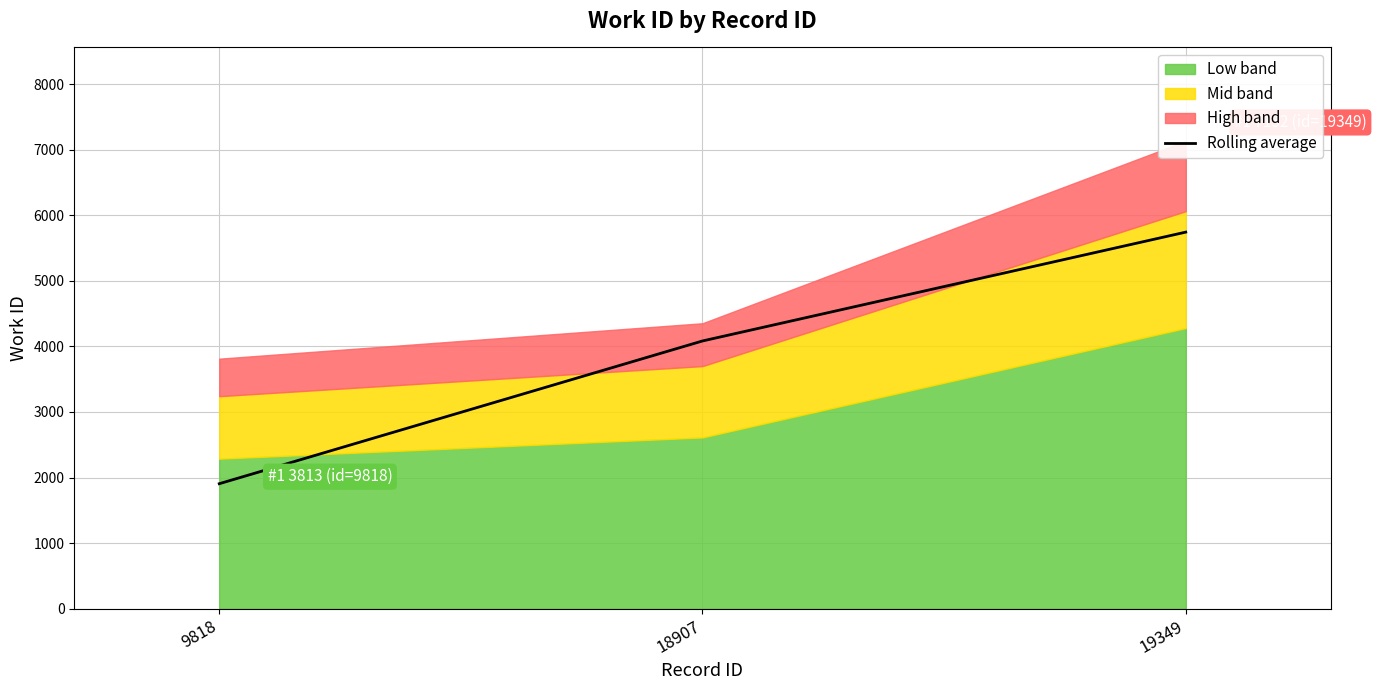

The chart shows a value of 5742.5 at 19349. True or false?

True